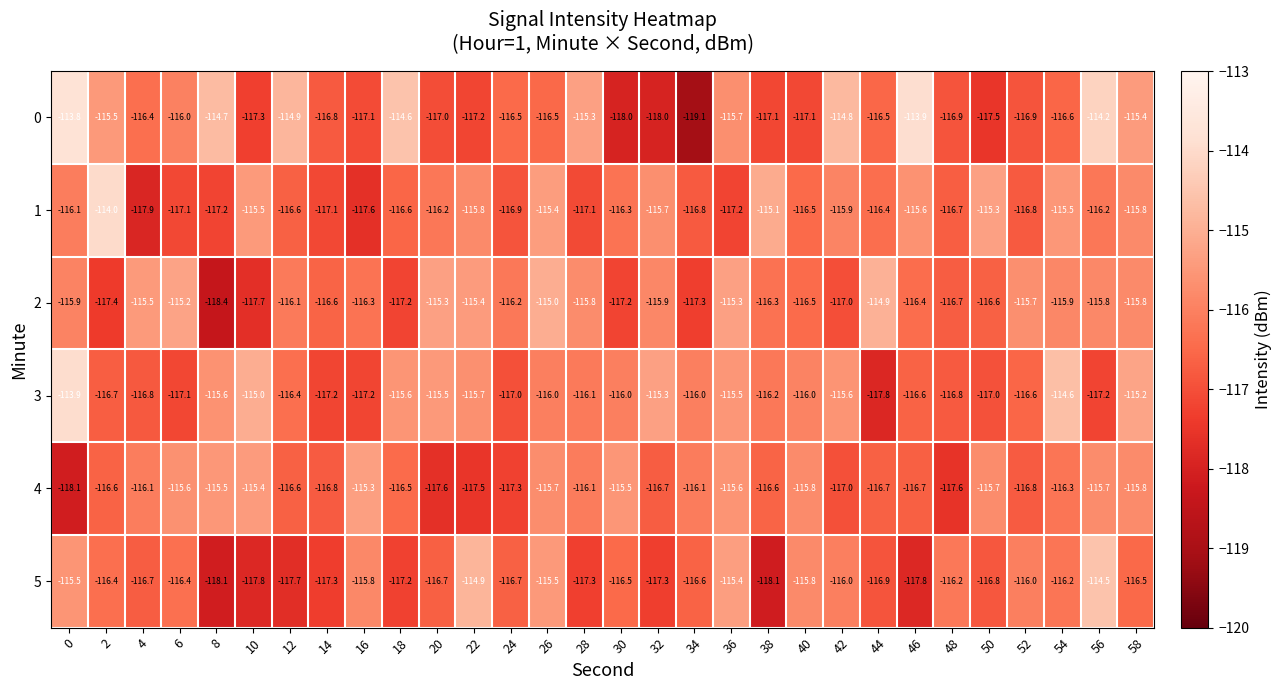

What is the difference between the second highest and minimum values in the 1 series?

2.8